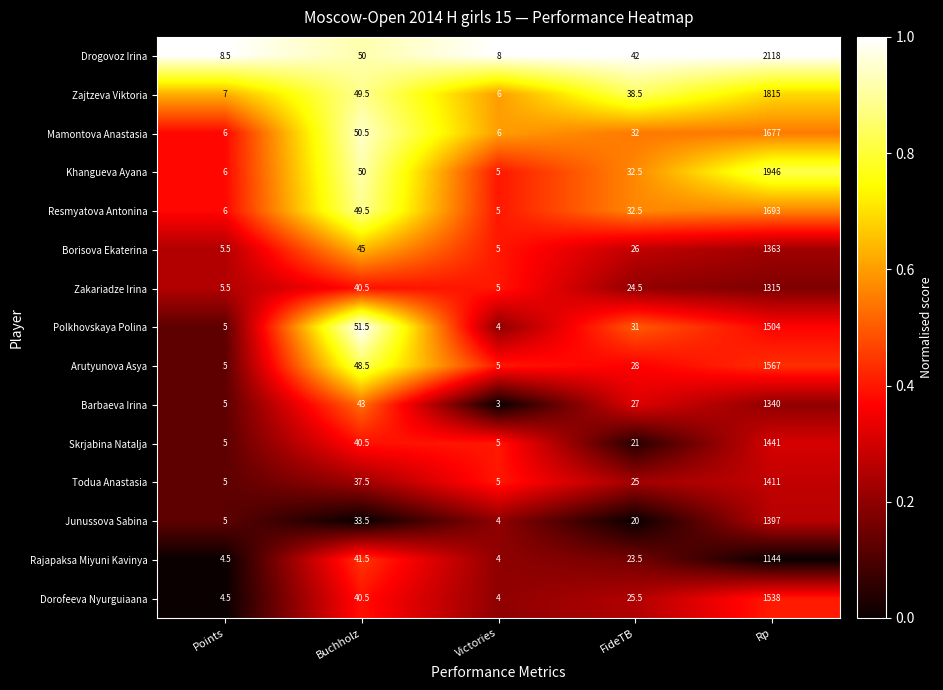

The Arutyunova Asya series shows 13.2 at FideTB. True or false?

False